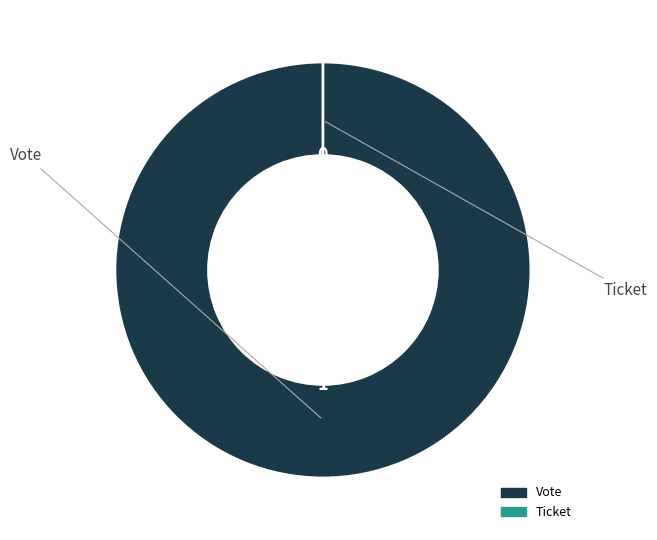

Which slice represents more than half of the pie?

Vote